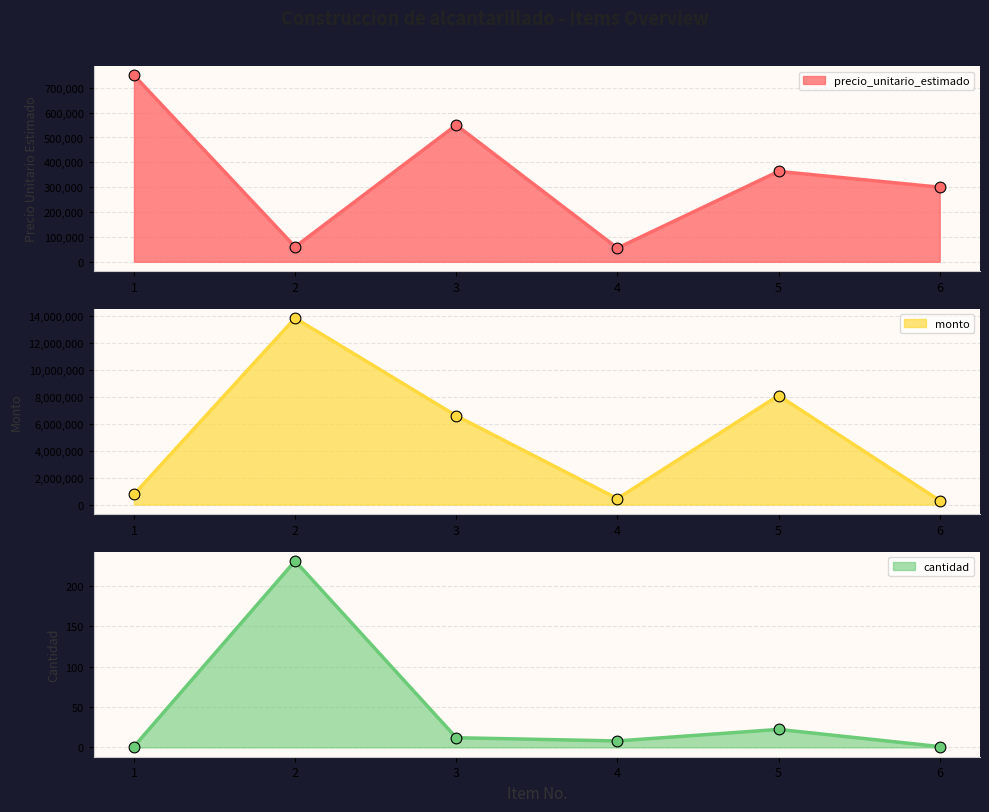

Is the value of monto at 1 greater than the value of precio_unitario_estimado at 5?

Yes